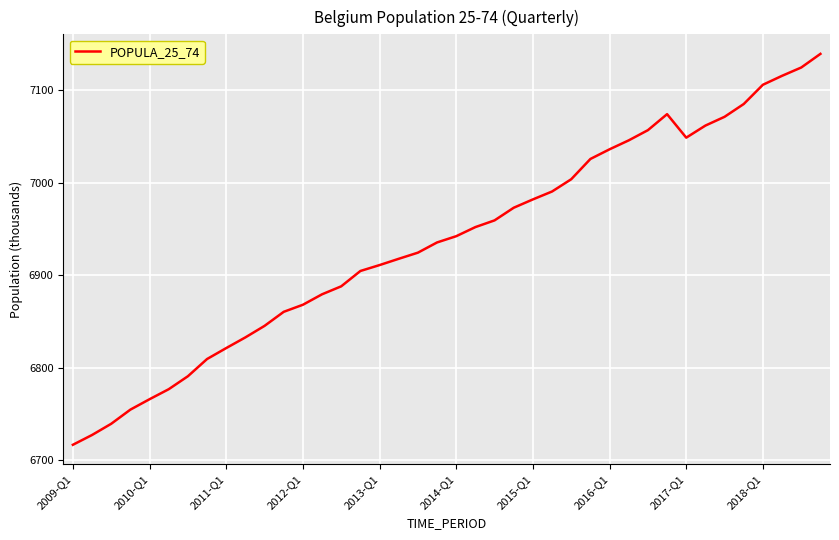

What is the minimum value shown in the chart?

6716.6